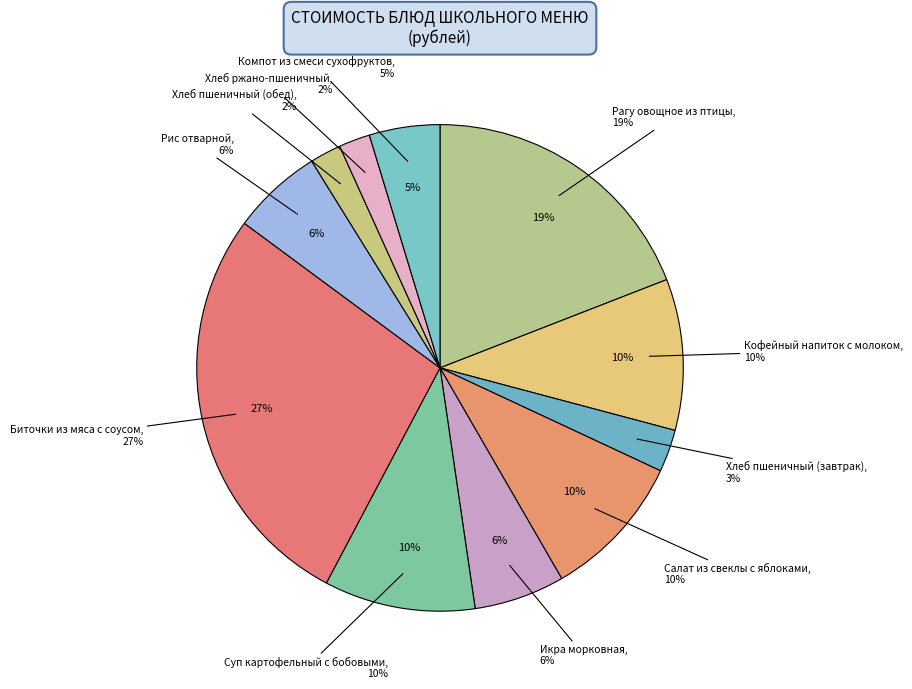

To the nearest percent, what is the combined percentage of Биточки из мяса с соусом and Салат из свеклы с яблоками?

37%